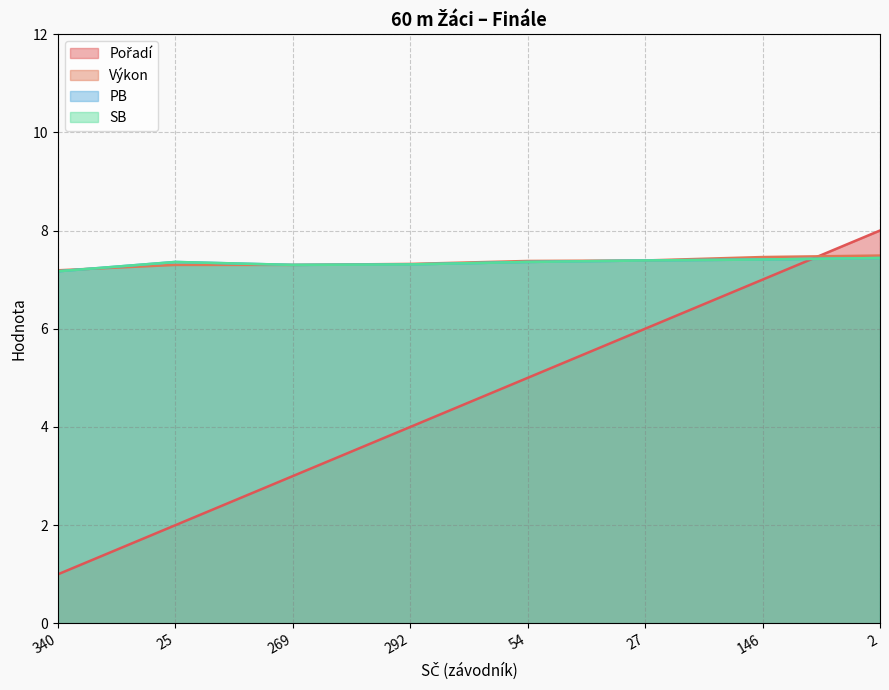

The PB series shows 7.2 at 340. True or false?

True